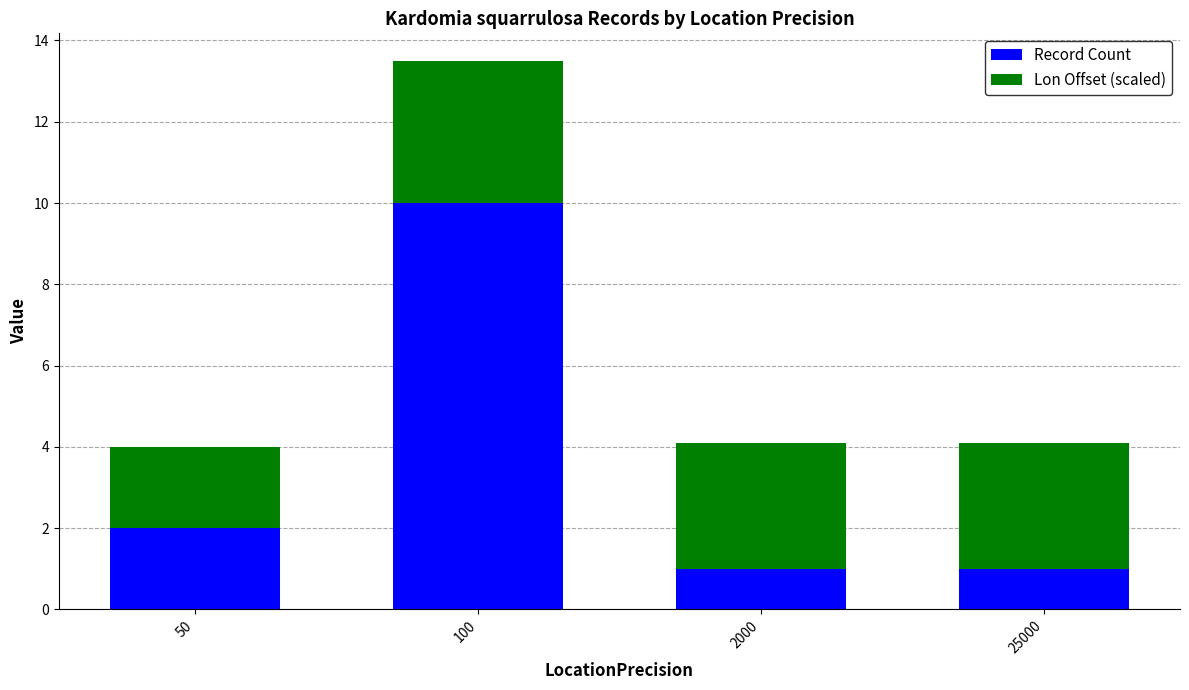

What is the difference between the second highest and second lowest values in the Record Count series?

1.0